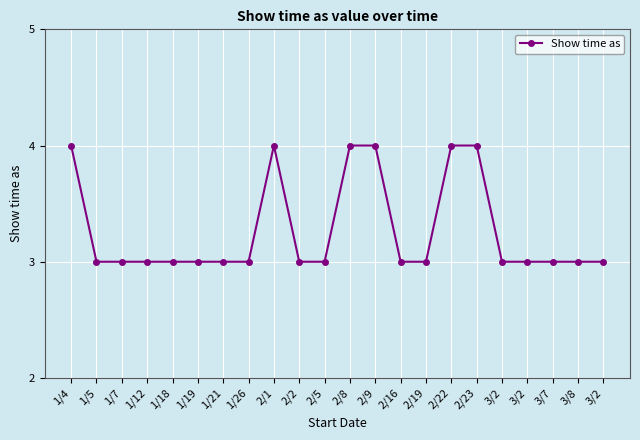

At which label is the value closest to 3?

1/5